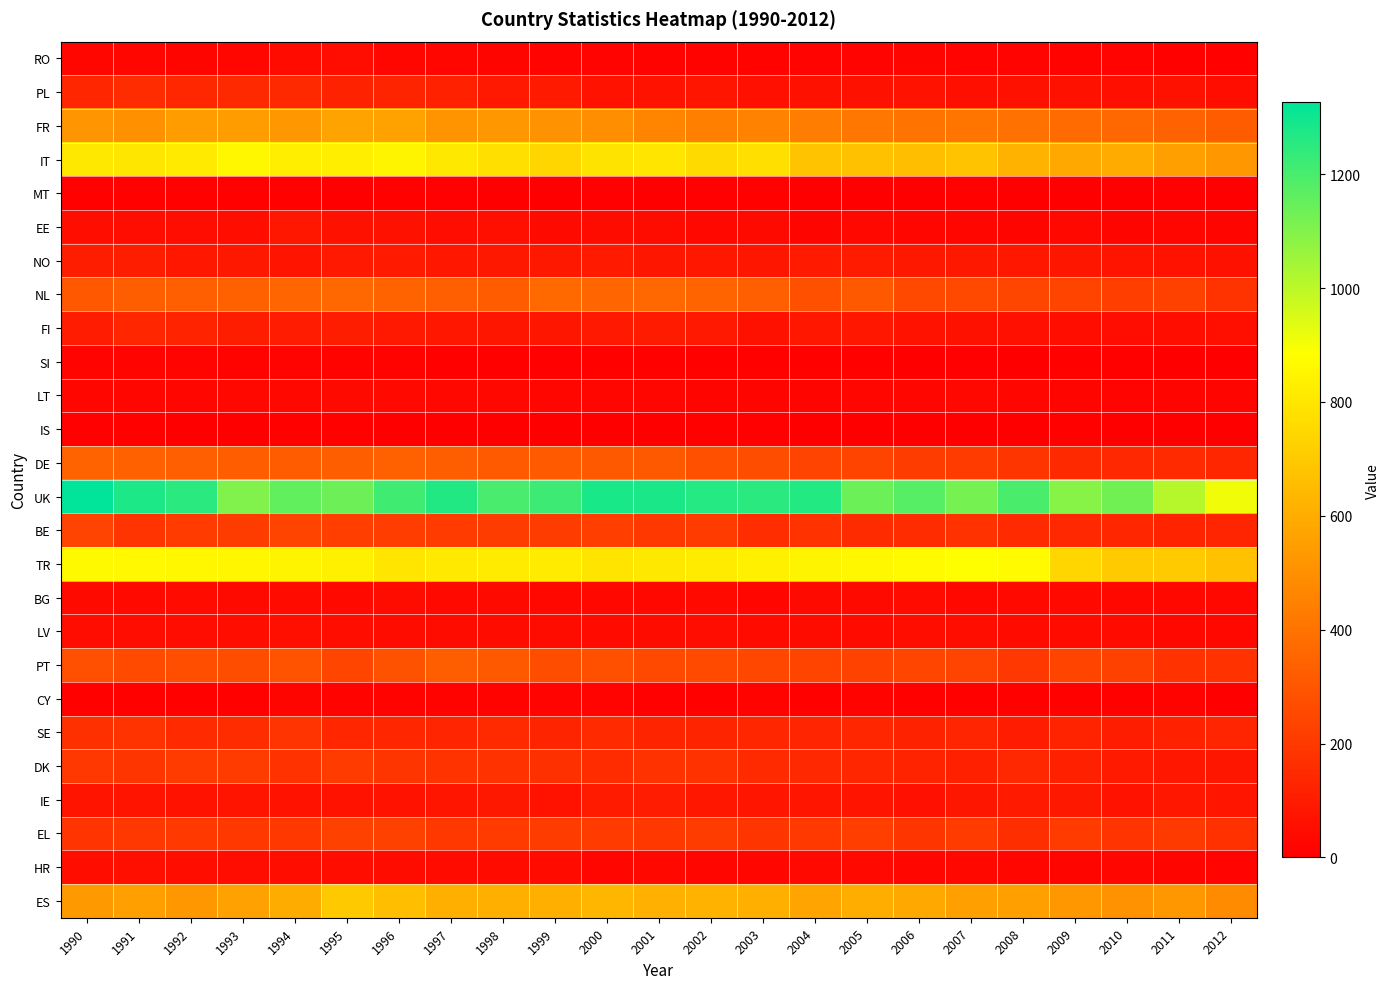

Which has a higher value, 2008 or 1998?

1998